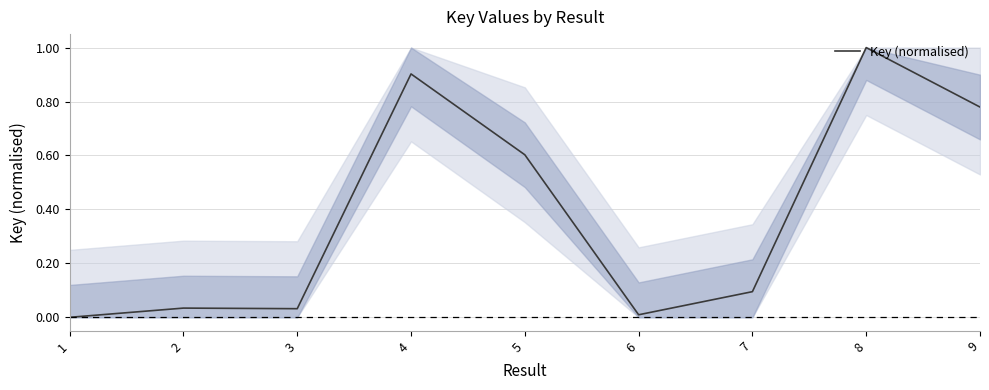

What is the difference between the maximum and minimum values?

1.0